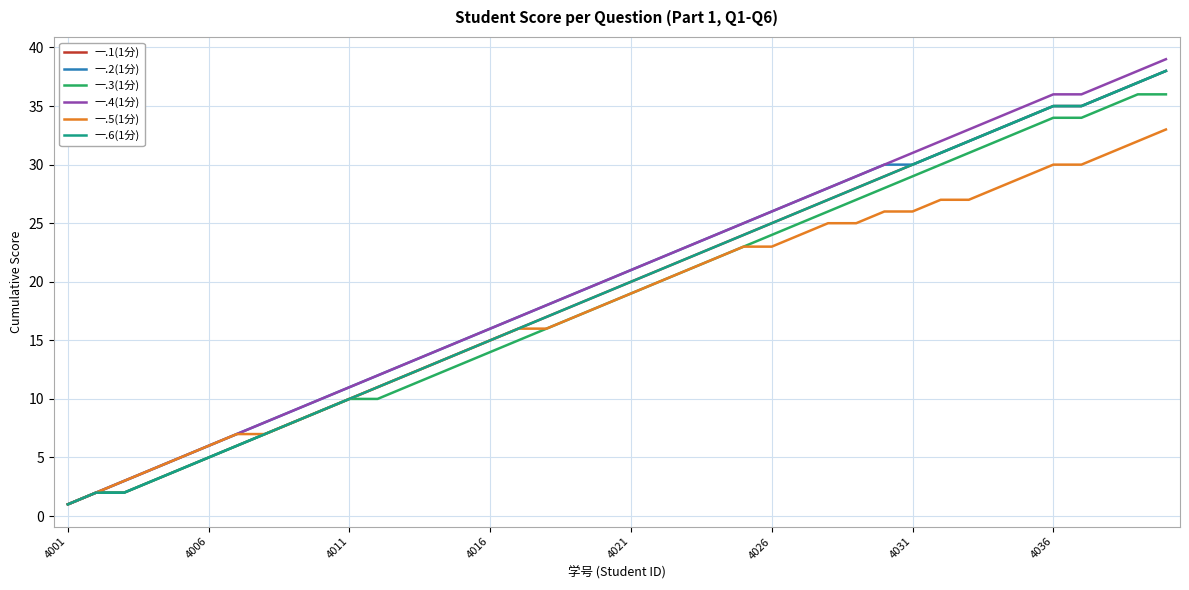

Does the chart display data point markers on the line(s)?

No